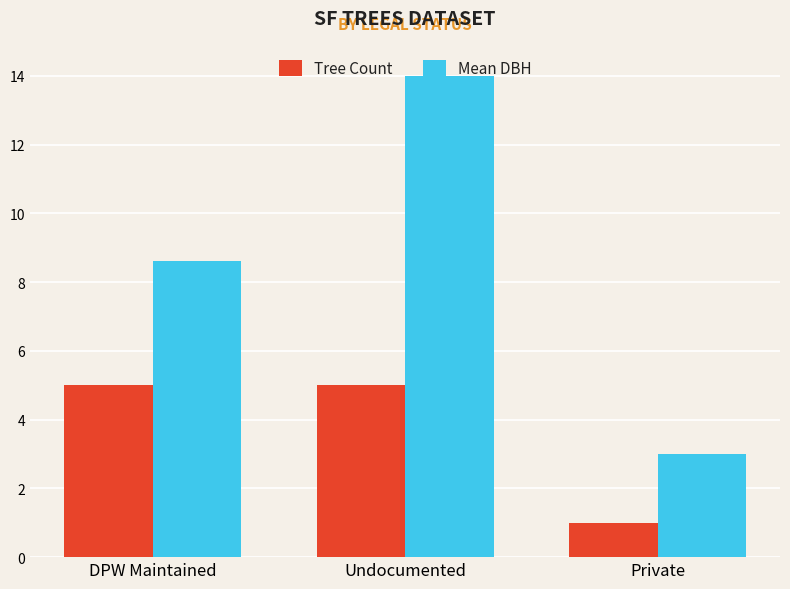

At how many categories does at least one series exceed 5?

2